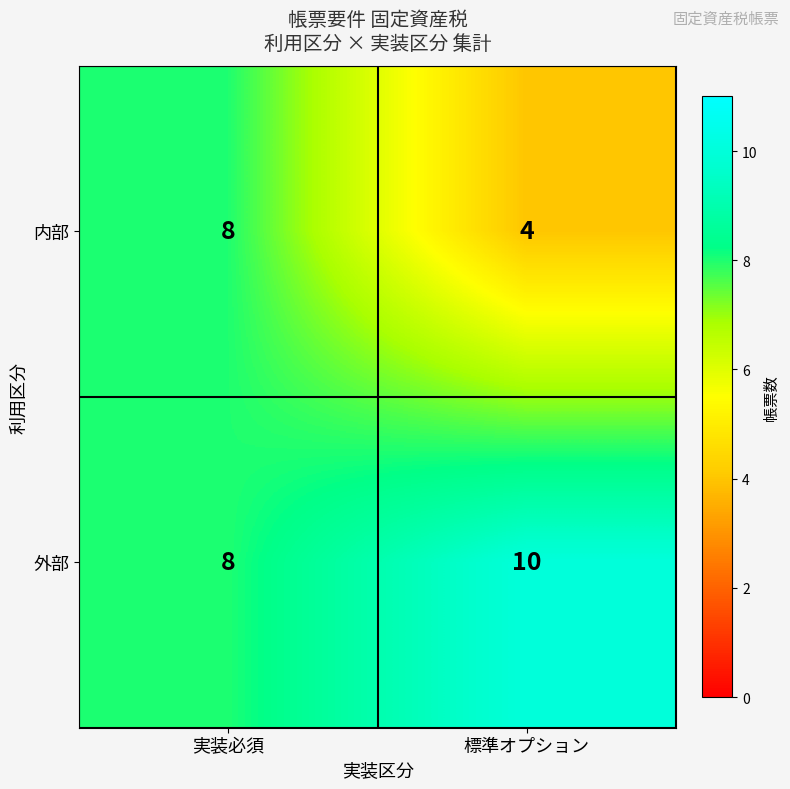

At which category is the sum across all series the highest?

実装必須